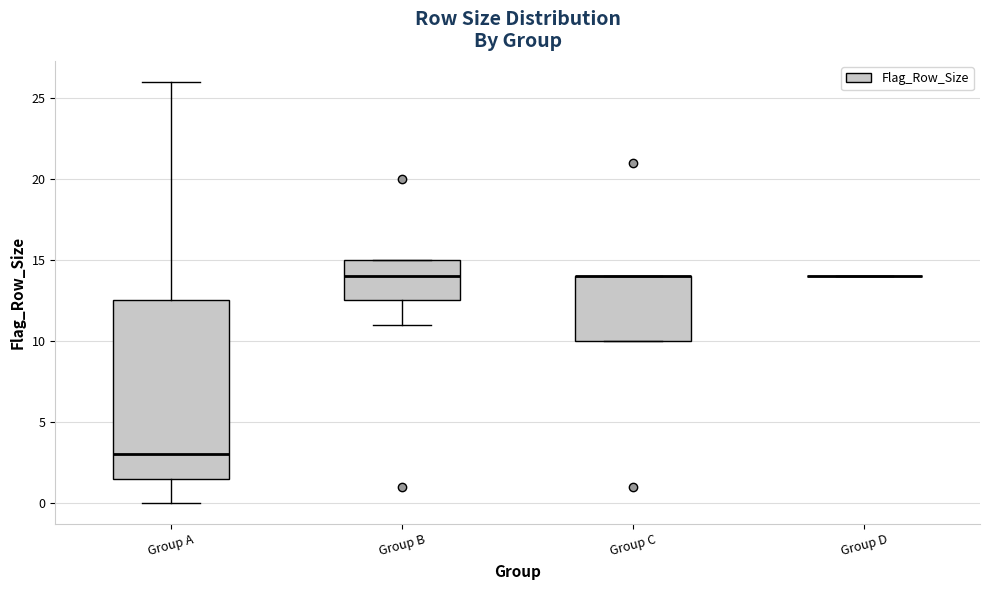

Reading left to right, transcribe this box plot: for each box, give where its median line is, the range the box spans, and where its two whiskers end, as read against the y-axis. The values are not printed on the chart, so give them approximately, as read against the axis.

Group A: median 3.0, box 1.5 to 12.5, whiskers 0.0 to 26.0
Group B: median 14.0, box 12.5 to 15.0, whiskers 11.0 to 15.0
Group C: median 14.0 (drawn on the box's upper edge), box 10.0 to 14.0, whiskers 10.0 to 14.0
Group D: box collapsed to a line at 14.0, whiskers 14.0 to 14.0